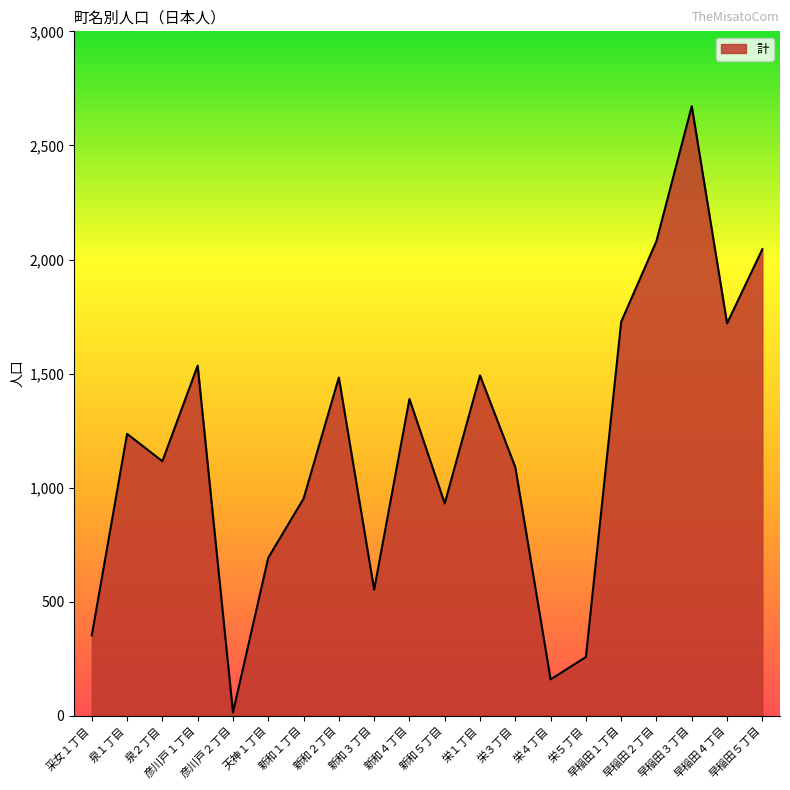

Does the chart display data point markers on the line(s)?

No